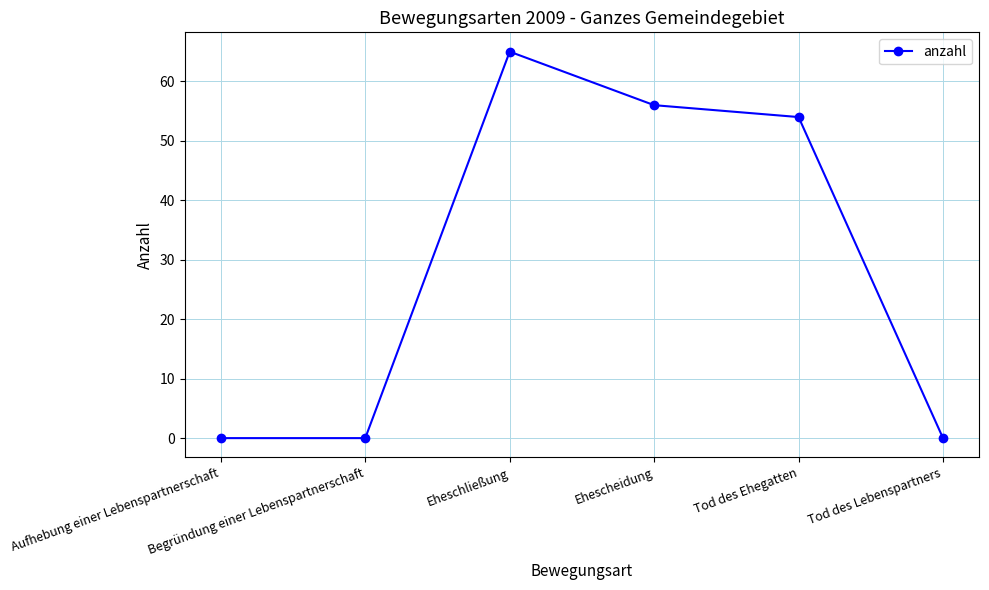

How many points are higher than both their immediate neighbors (excluding endpoints)?

1